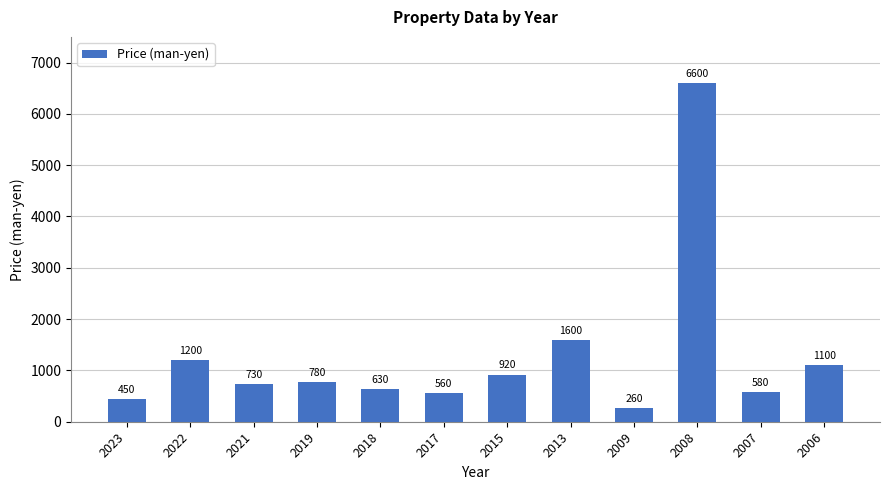

Reading left to right, what are all the values shown in this chart?

2023=450	2022=1200	2021=730	2019=780	2018=630	2017=560	2015=920	2013=1600	2009=260	2008=6600	2007=580	2006=1100